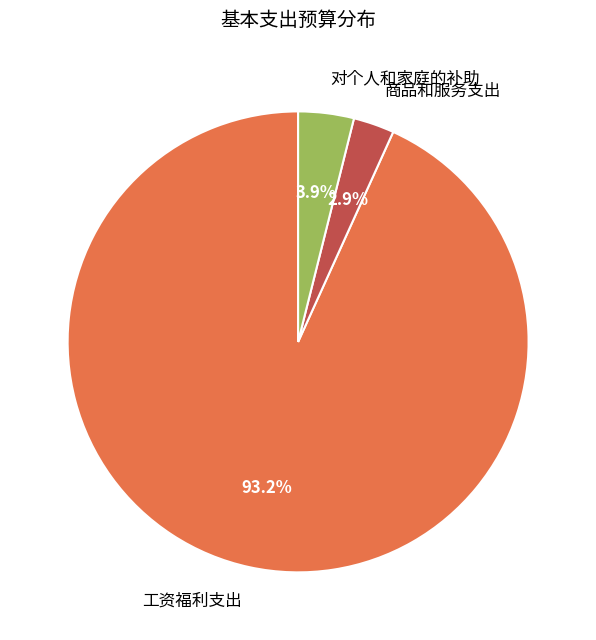

What is the largest slice in the pie chart?

工资福利支出